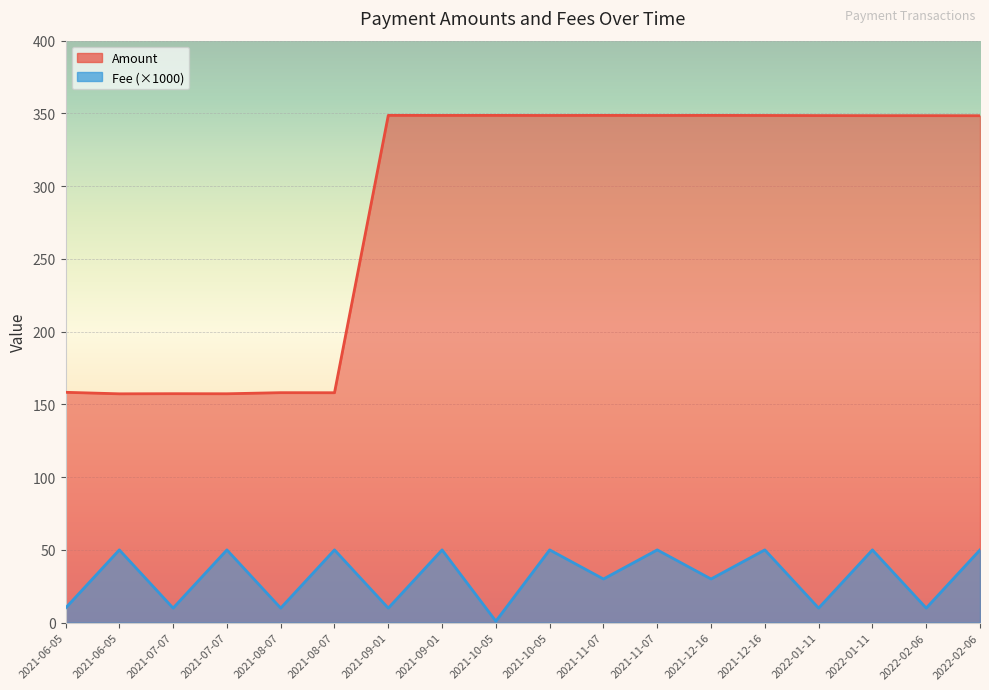

Rank the categories by Amount value from highest to lowest.

2021-09-01, 2021-10-05, 2021-11-07, 2021-12-16, 2021-09-01, 2021-10-05, 2021-11-07, 2021-12-16, 2022-01-11, 2022-01-11, 2022-02-06, 2022-02-06, 2021-06-05, 2021-08-07, 2021-08-07, 2021-07-07, 2021-07-07, 2021-06-05